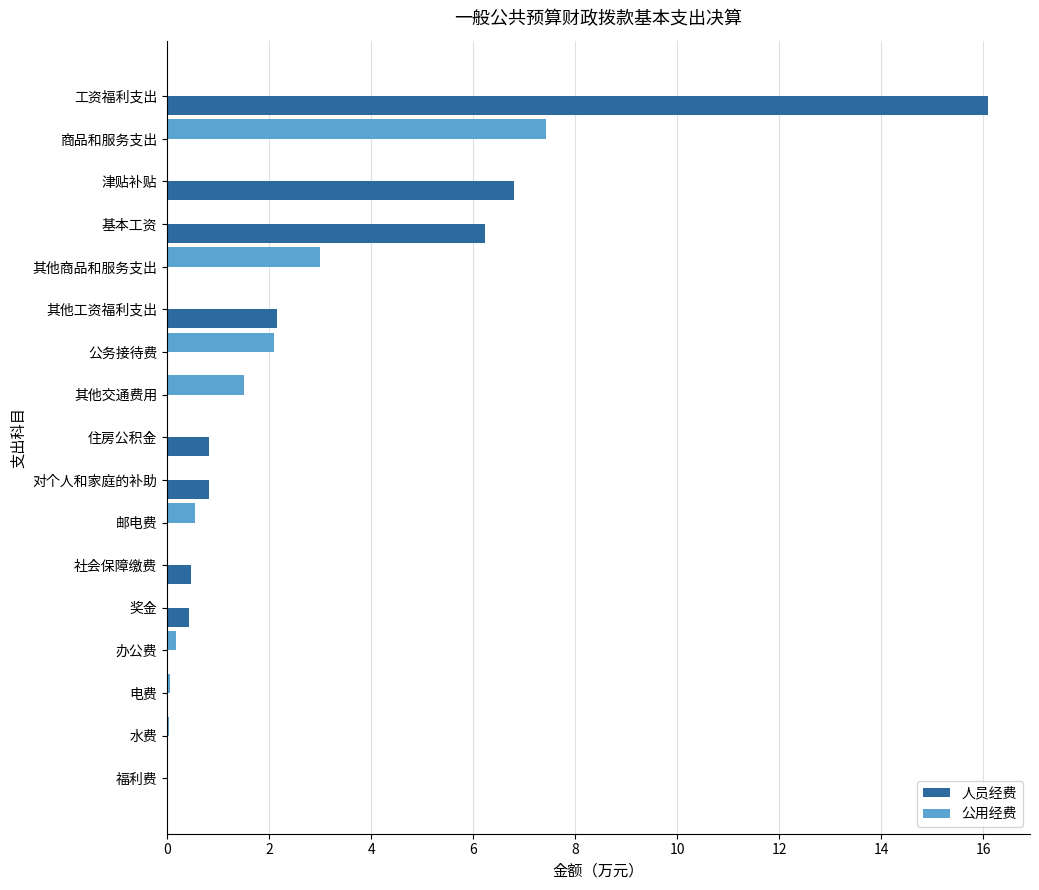

What are all the series names shown in the legend?

人员经费, 公用经费